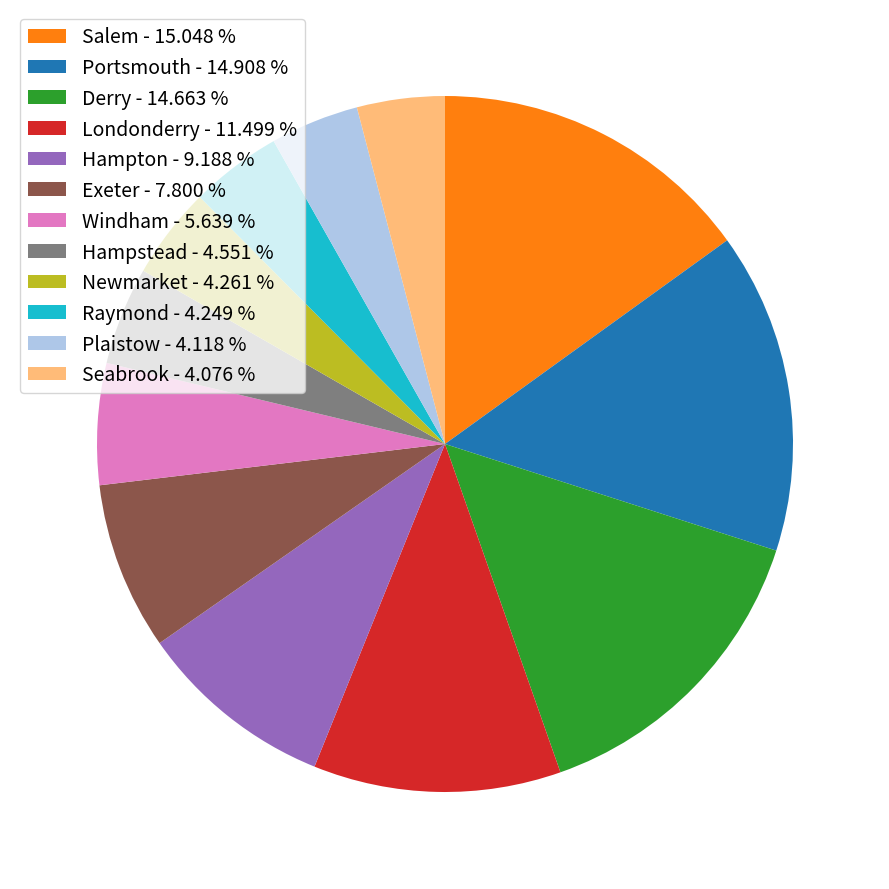

Which has a higher value, Plaistow - 4.118 % or Derry - 14.663 %?

Derry - 14.663 %